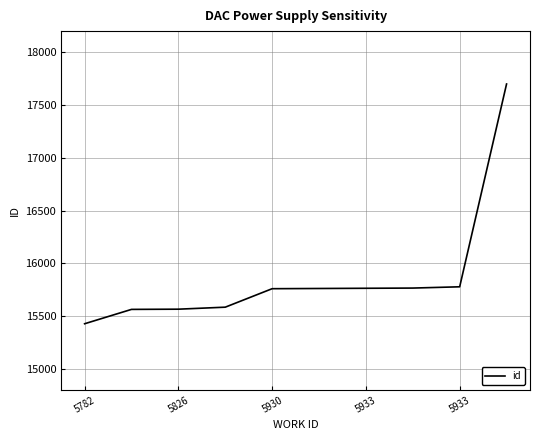

What is the difference between the maximum and minimum values?

2271